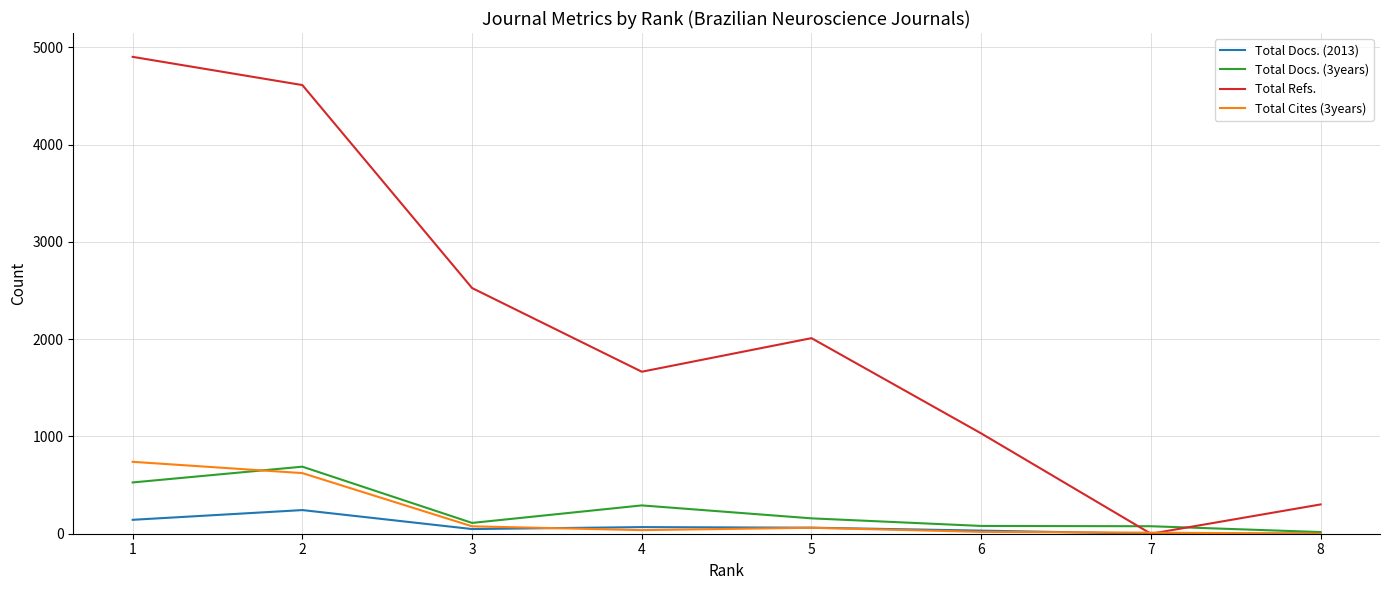

True or false: Total Docs. (3years) has a value of 111 at 3.

True